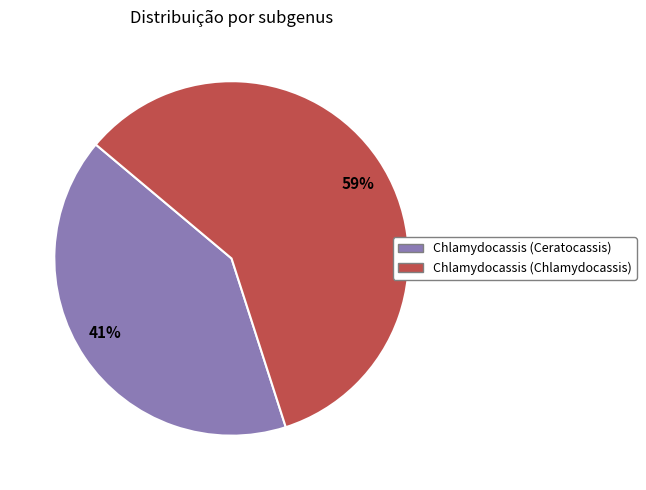

To the nearest percent, what portion does 41% represent?

41%